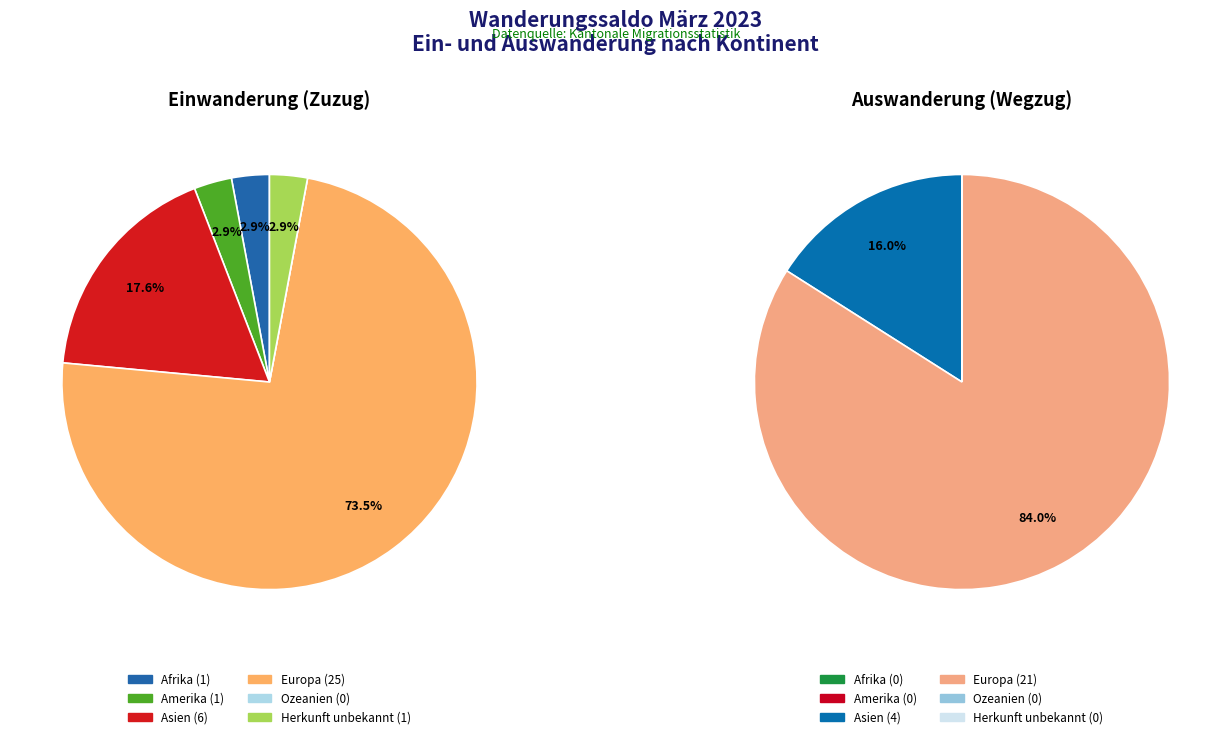

What percentage is the Europa slice, to the nearest percent?

74%